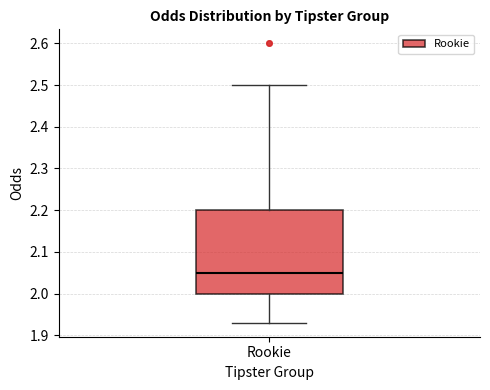

Transcribe this box plot: give where the median line is, the range the box spans, and where the two whiskers end, as read against the y-axis. The values are not printed on the chart, so give them approximately, as read against the axis.

median 2.05, box 2.00 to 2.20, whiskers 1.93 to 2.50